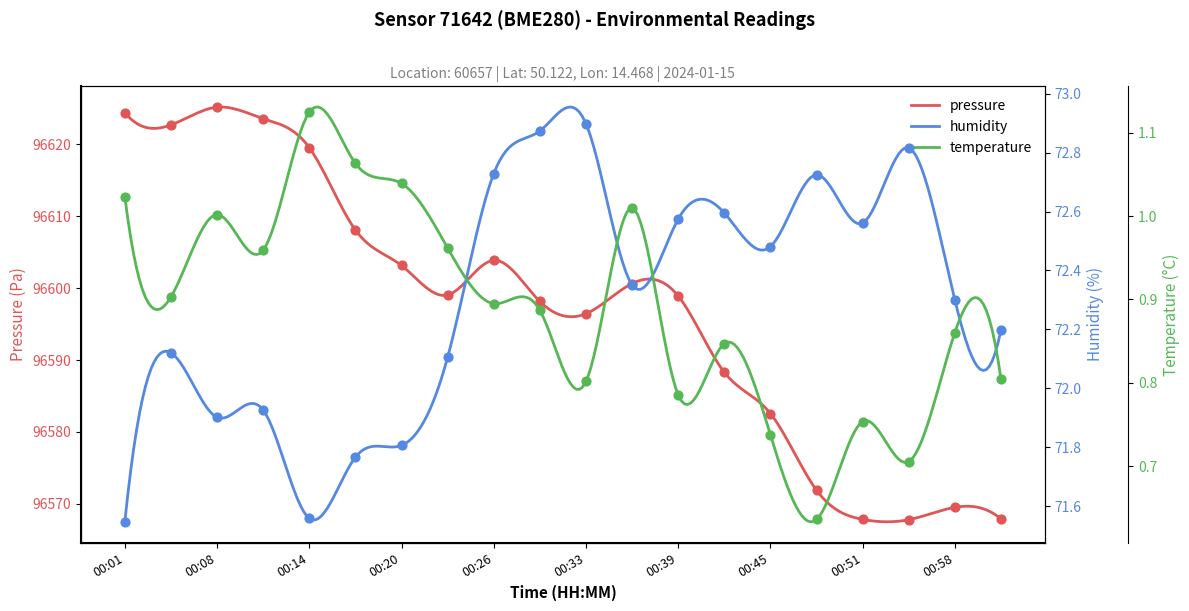

At how many categories does at least one series exceed 9639?

20